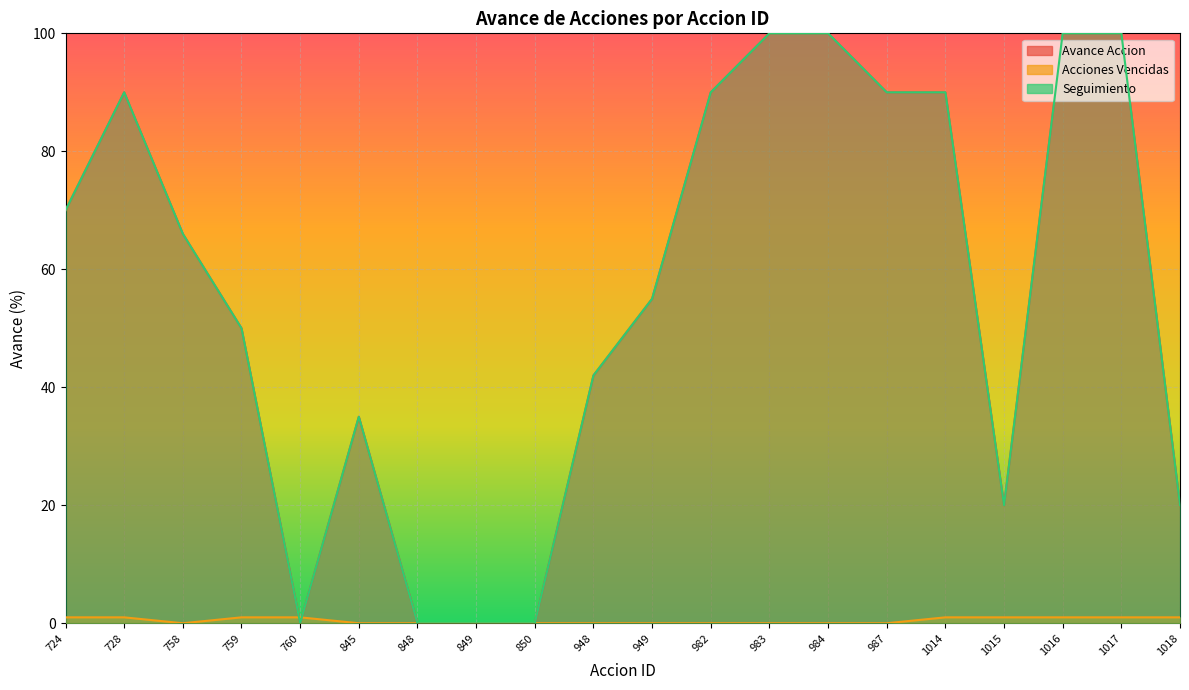

At which category is the sum across all series the highest?

1016